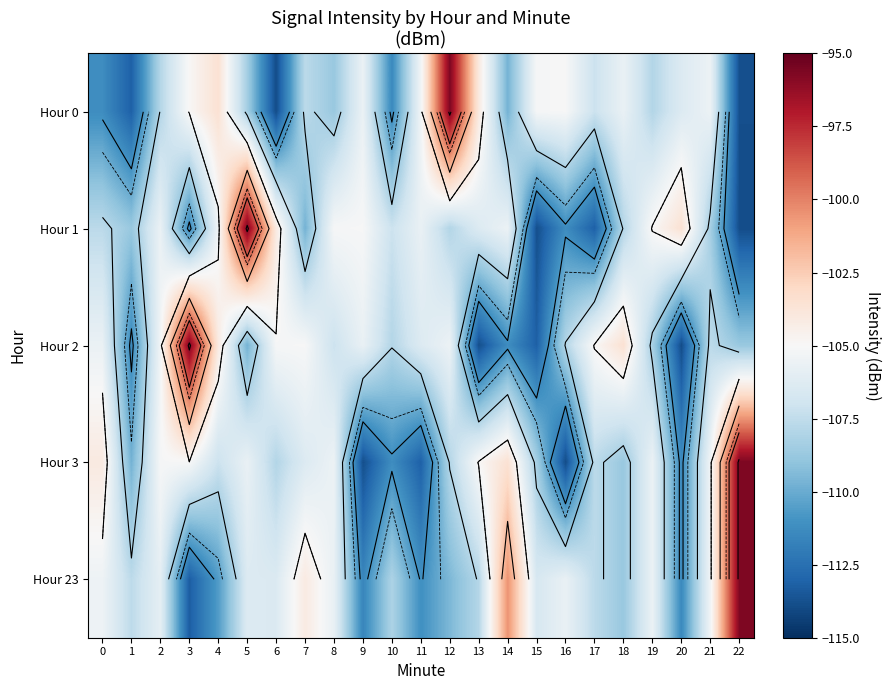

True or false: Hour 0 has a value of -105.0 at 16.

True